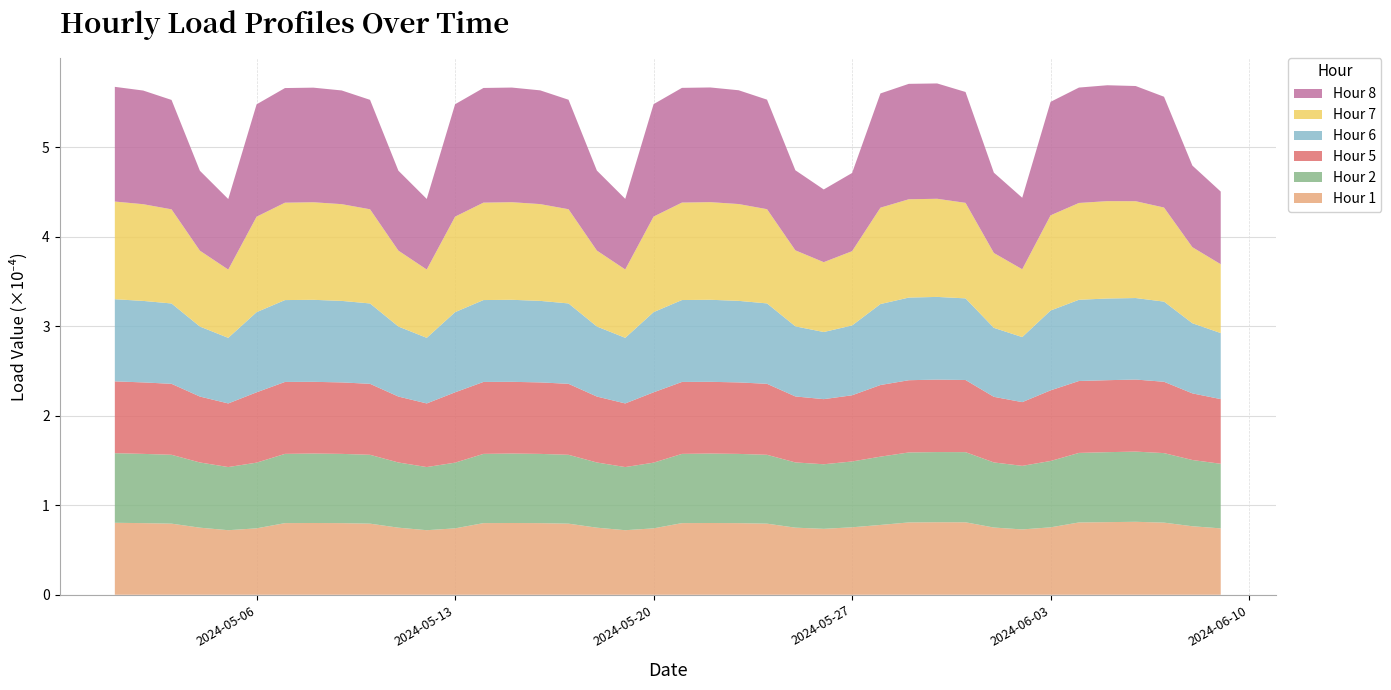

Reading left to right, extract all data points from this chart.

Hour 1: 0.0	0.0	0.0	0.0	0.0	0.0	0.0	0.0	0.0	0.0	0.0	0.0	0.0	0.0	0.0	0.0	0.0	0.0	0.0	0.0	0.0	0.0	0.0	0.0	0.0	0.0	0.0	0.0	0.0	0.0	0.0	0.0	0.0	0.0	0.0	0.0	0.0	0.0	0.0	0.0
Hour 2: 0.0	0.0	0.0	0.0	0.0	0.0	0.0	0.0	0.0	0.0	0.0	0.0	0.0	0.0	0.0	0.0	0.0	0.0	0.0	0.0	0.0	0.0	0.0	0.0	0.0	0.0	0.0	0.0	0.0	0.0	0.0	0.0	0.0	0.0	0.0	0.0	0.0	0.0	0.0	0.0
Hour 5: 0.0	0.0	0.0	0.0	0.0	0.0	0.0	0.0	0.0	0.0	0.0	0.0	0.0	0.0	0.0	0.0	0.0	0.0	0.0	0.0	0.0	0.0	0.0	0.0	0.0	0.0	0.0	0.0	0.0	0.0	0.0	0.0	0.0	0.0	0.0	0.0	0.0	0.0	0.0	0.0
Hour 6: 0.0	0.0	0.0	0.0	0.0	0.0	0.0	0.0	0.0	0.0	0.0	0.0	0.0	0.0	0.0	0.0	0.0	0.0	0.0	0.0	0.0	0.0	0.0	0.0	0.0	0.0	0.0	0.0	0.0	0.0	0.0	0.0	0.0	0.0	0.0	0.0	0.0	0.0	0.0	0.0
Hour 7: 0.0	0.0	0.0	0.0	0.0	0.0	0.0	0.0	0.0	0.0	0.0	0.0	0.0	0.0	0.0	0.0	0.0	0.0	0.0	0.0	0.0	0.0	0.0	0.0	0.0	0.0	0.0	0.0	0.0	0.0	0.0	0.0	0.0	0.0	0.0	0.0	0.0	0.0	0.0	0.0
Hour 8: 0.0	0.0	0.0	0.0	0.0	0.0	0.0	0.0	0.0	0.0	0.0	0.0	0.0	0.0	0.0	0.0	0.0	0.0	0.0	0.0	0.0	0.0	0.0	0.0	0.0	0.0	0.0	0.0	0.0	0.0	0.0	0.0	0.0	0.0	0.0	0.0	0.0	0.0	0.0	0.0